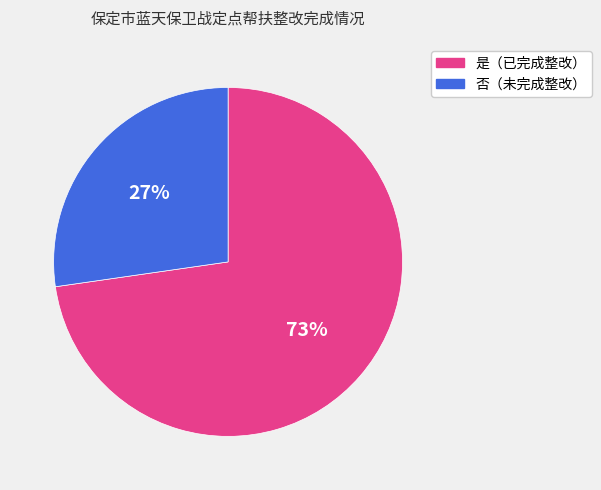

Does any single category account for the majority?

Yes